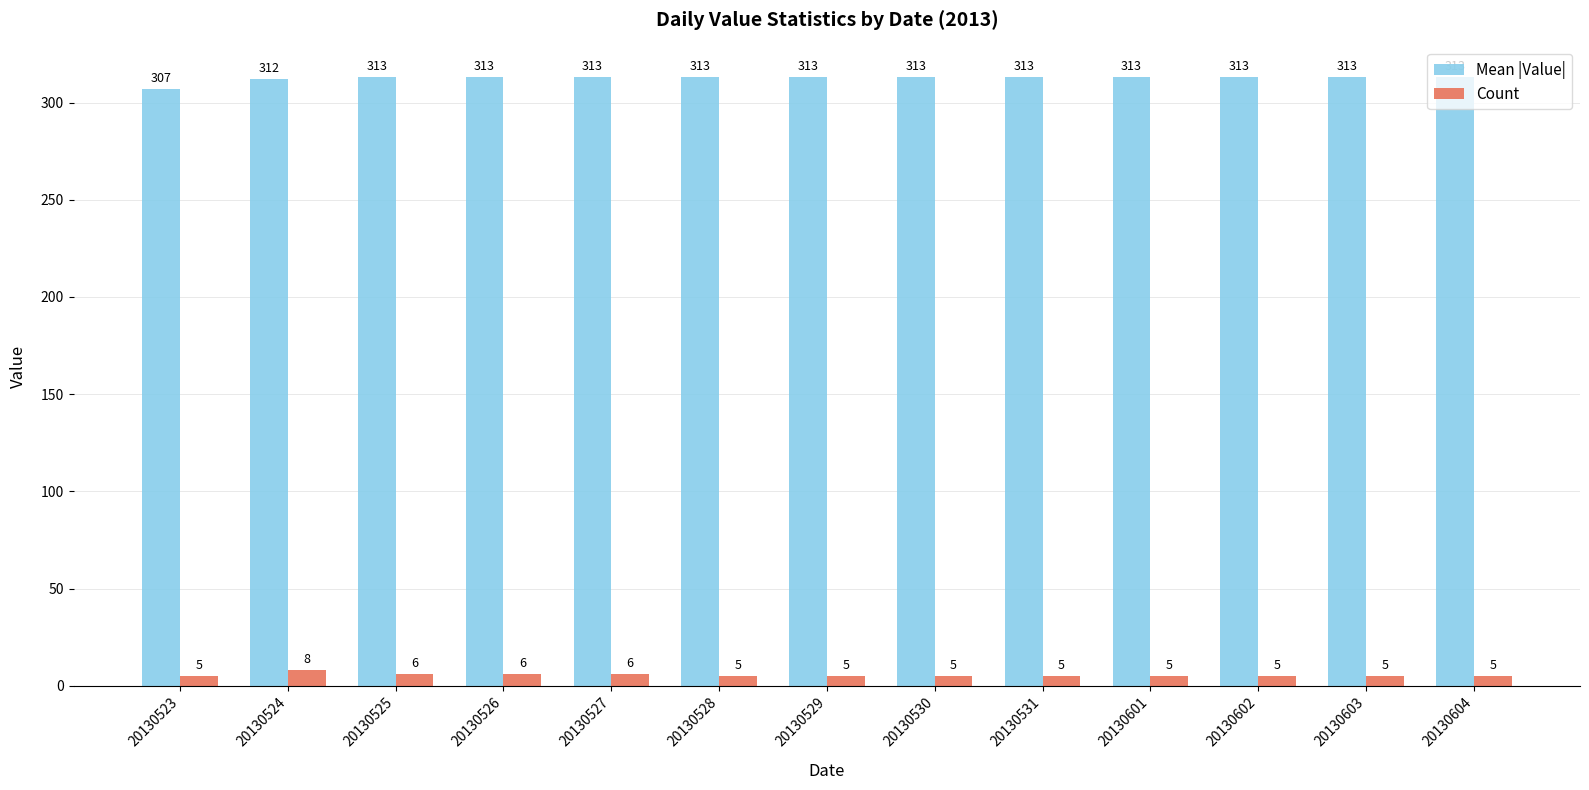

Which series has the largest range (max minus min)?

Mean |Value|